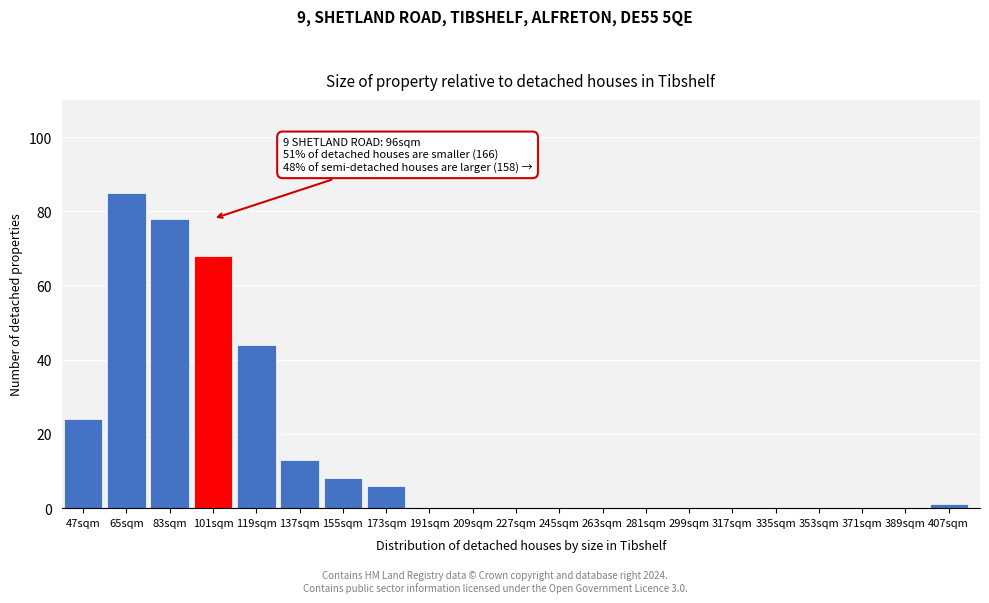

Reading left to right, list all the values displayed in this chart.

47sqm=24	65sqm=85	83sqm=78	101sqm=68	119sqm=44	137sqm=13	155sqm=8	173sqm=6	191sqm=0	209sqm=0	227sqm=0	245sqm=0	263sqm=0	281sqm=0	299sqm=0	317sqm=0	335sqm=0	353sqm=0	371sqm=0	389sqm=0	407sqm=1